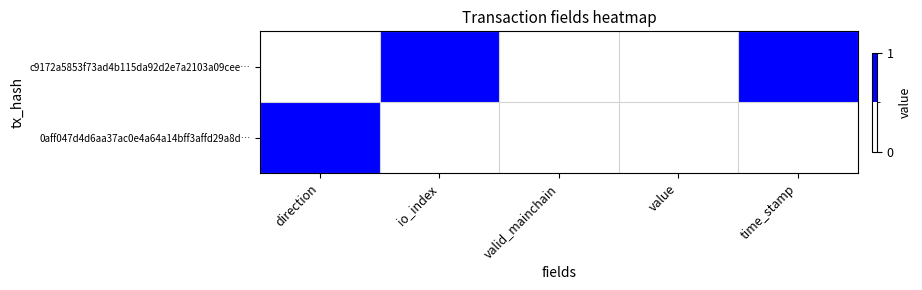

Rank the series by their maximum value, from highest to lowest.

c9172a5853f73ad4b115da92d2e7a2103a09cee…, 0aff047d4d6aa37ac0e4a64a14bff3affd29a8d…